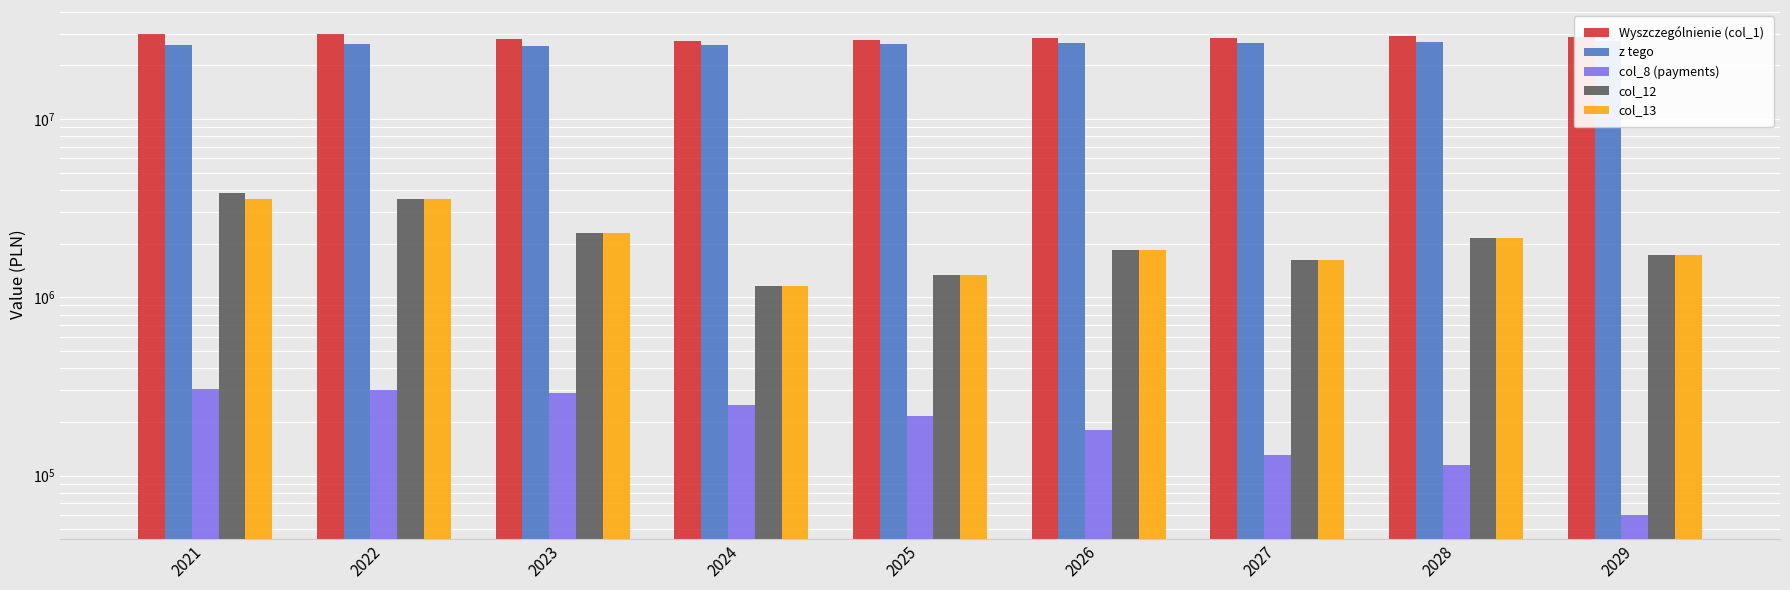

What is the value of the col_8 (payments) bar at the 7th from the left?

130000.0